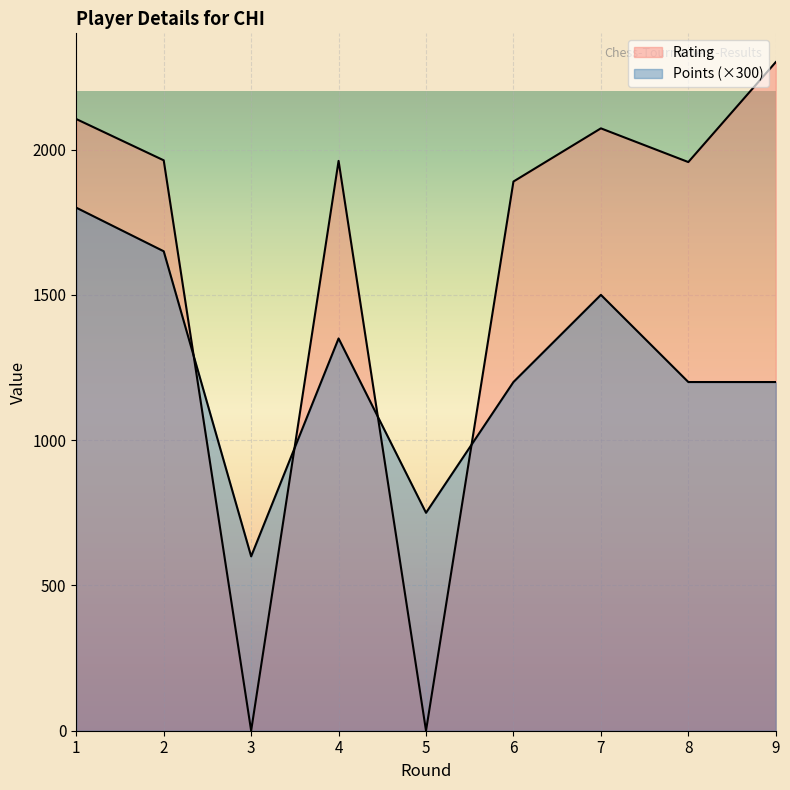

What is the greatest value displayed?

2301